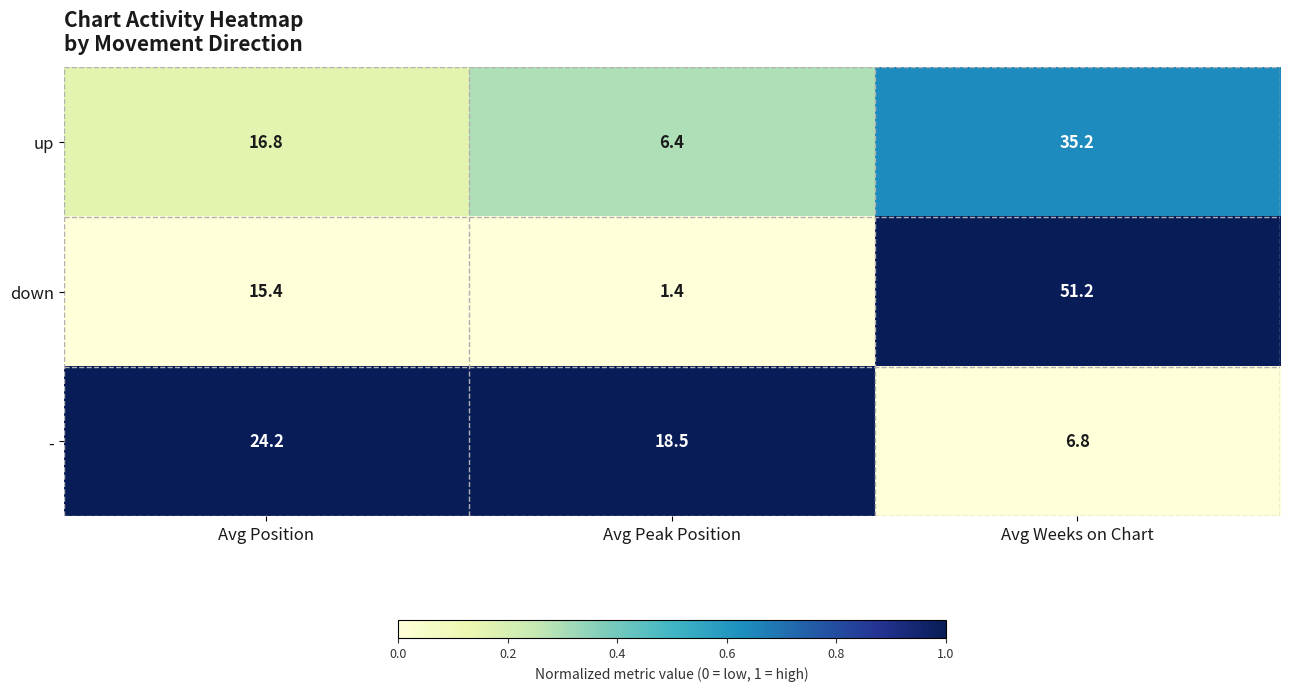

Rank the series at Avg Position from highest to lowest value.

-, up, down